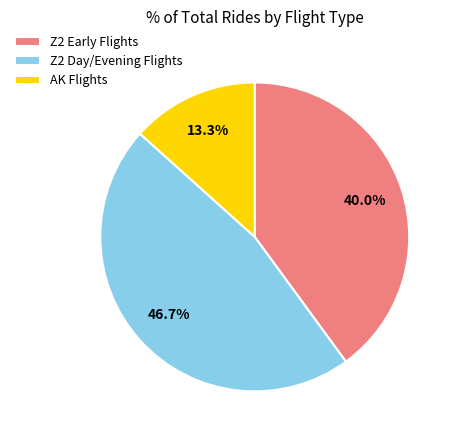

To the nearest percent, what is the average slice percentage?

33%